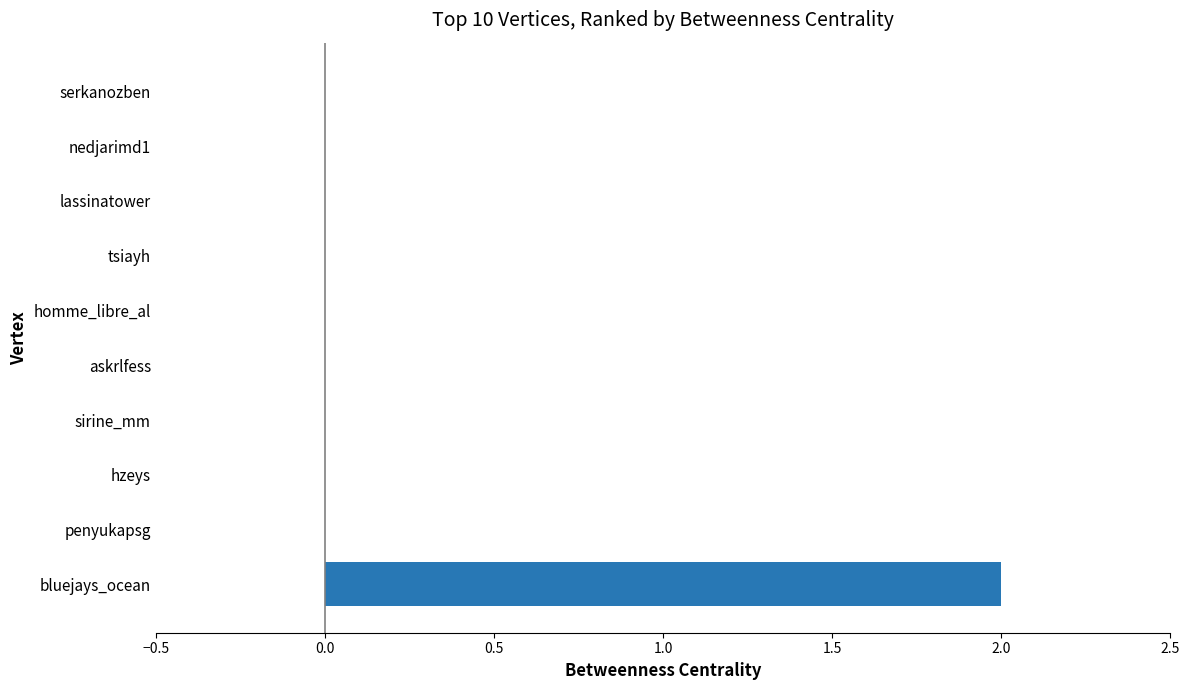

True or false: the data shows -1 at sirine_mm.

False